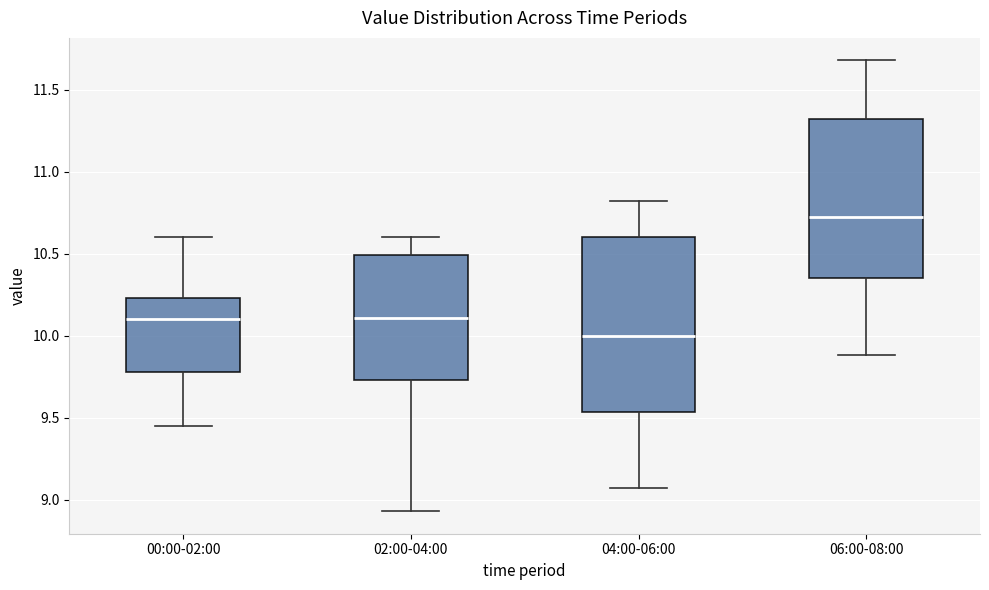

Where is the lower edge of the box for 00:00-02:00 on the y-axis? The values are not printed on the chart, so give them approximately, as read against the axis.

9.80